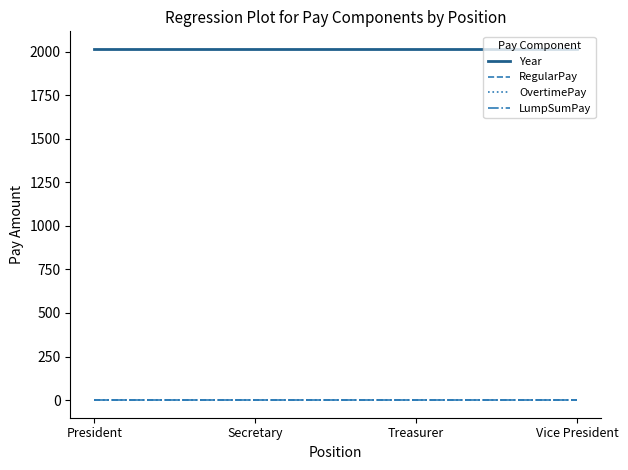

True or false: Year has a value of 2989 at Treasurer.

False